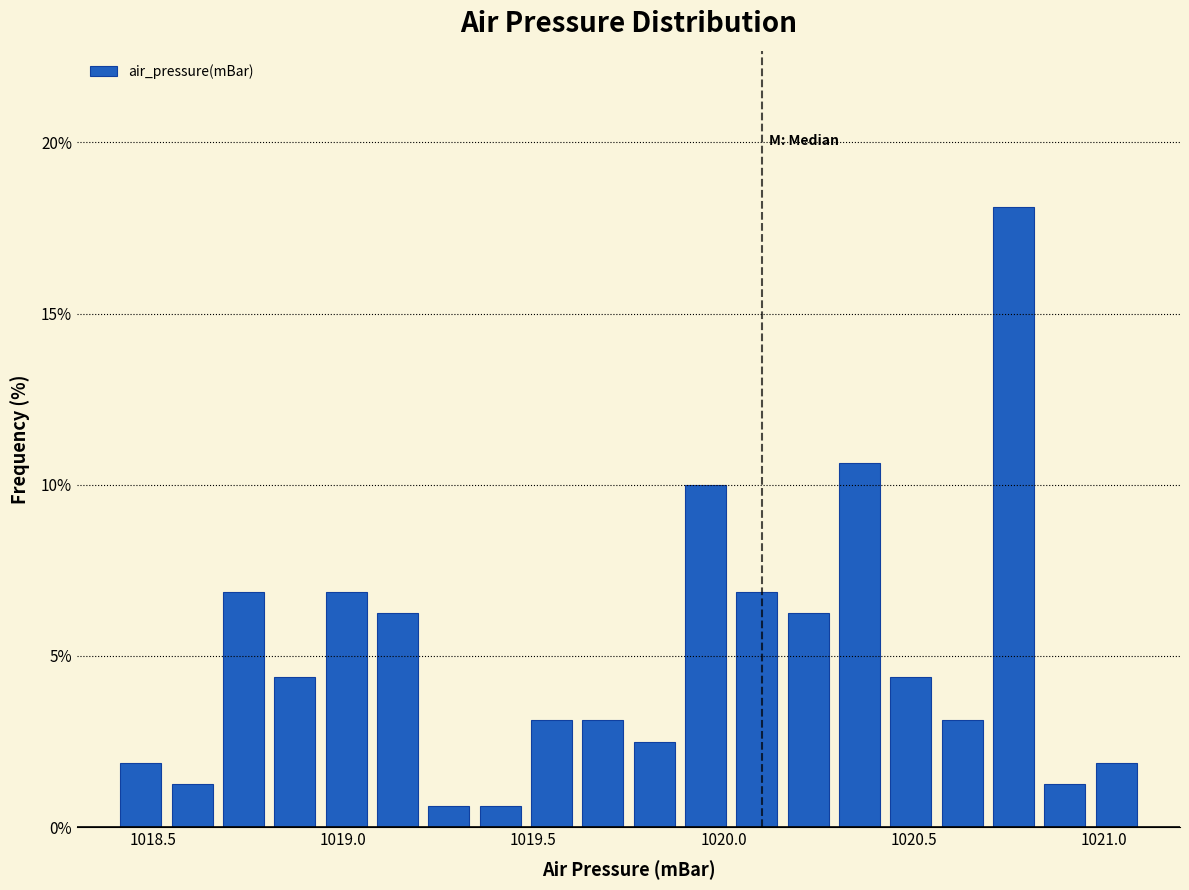

Read against the x-axis, roughly where is the centre of the tallest bar?

1020.75